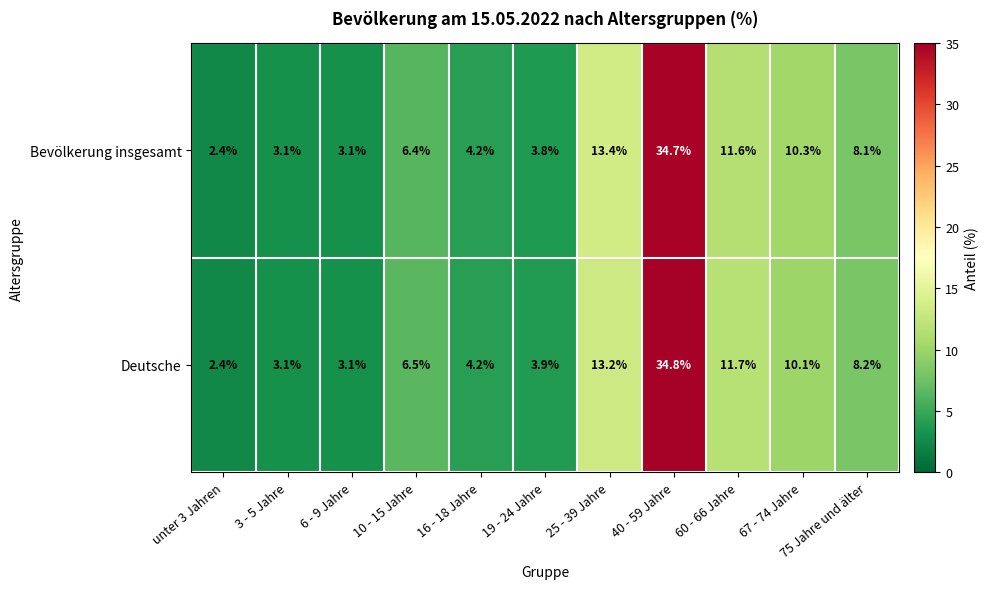

What is the maximum value for Bevölkerung insgesamt?

34.7